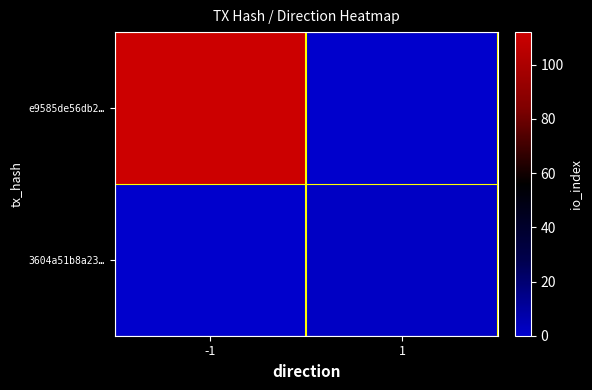

List the series in order of their overall mean, highest first.

e9585de56db2…, 3604a51b8a23…